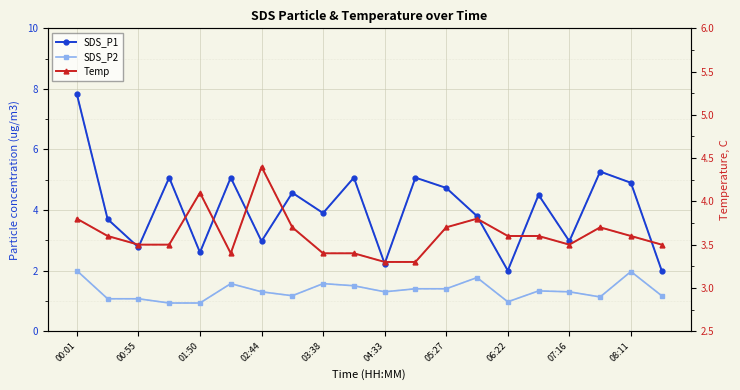

True or false: Temp and SDS_P2 intersect in this chart.

False